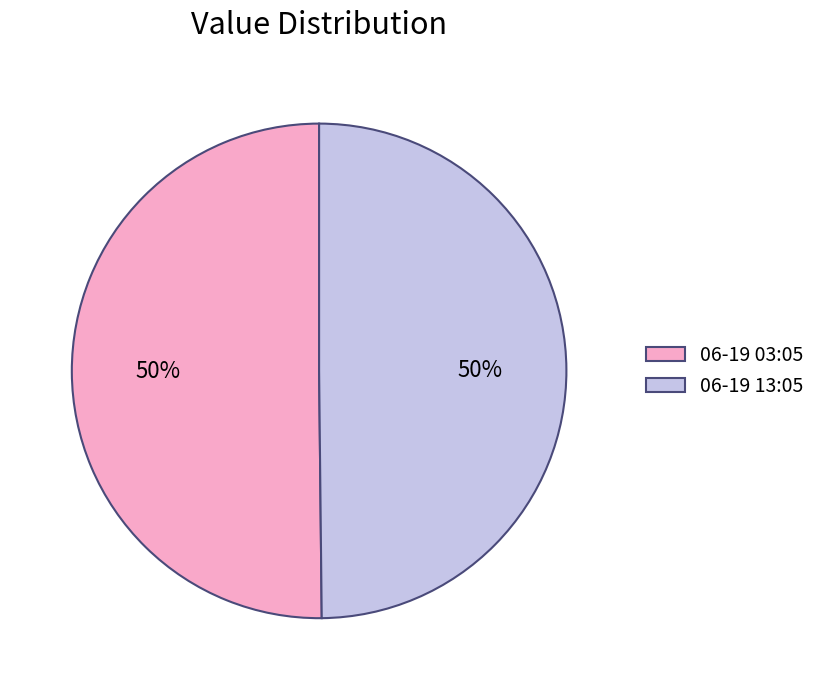

How many segments does this pie chart have?

2